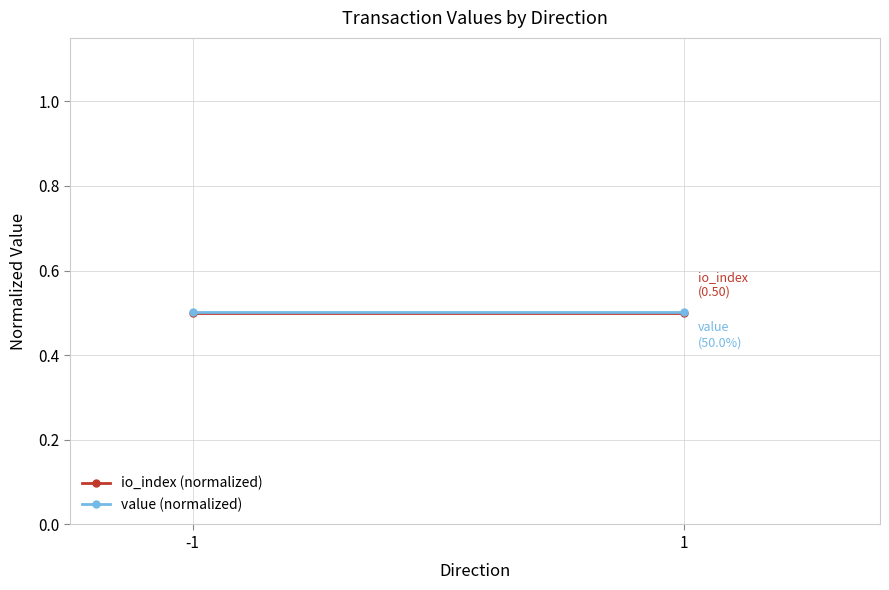

Is it true that io_index (normalized) equals 0.9 at -1?

False